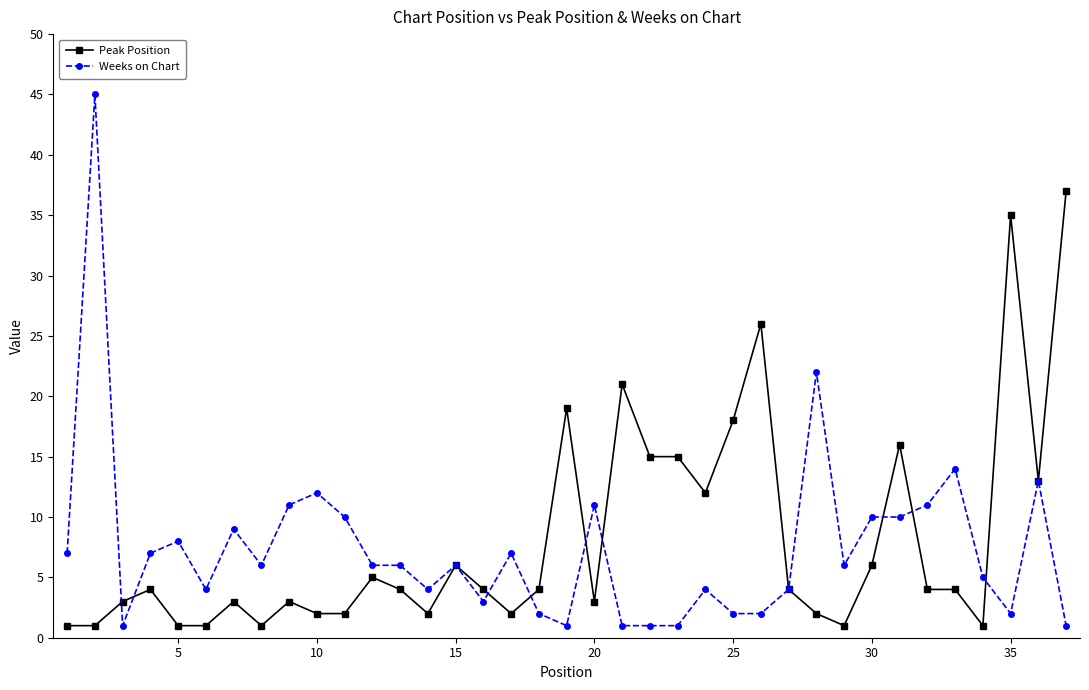

True or false: Peak Position has more than 1 points higher than both neighbors.

True